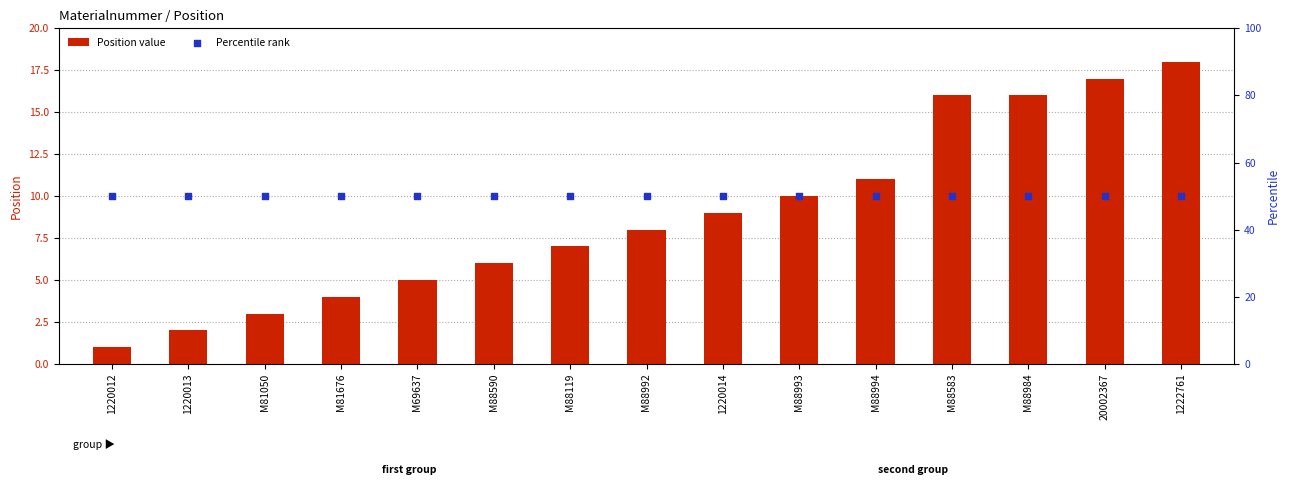

What are all the series names shown in the legend?

Position value, Percentile rank